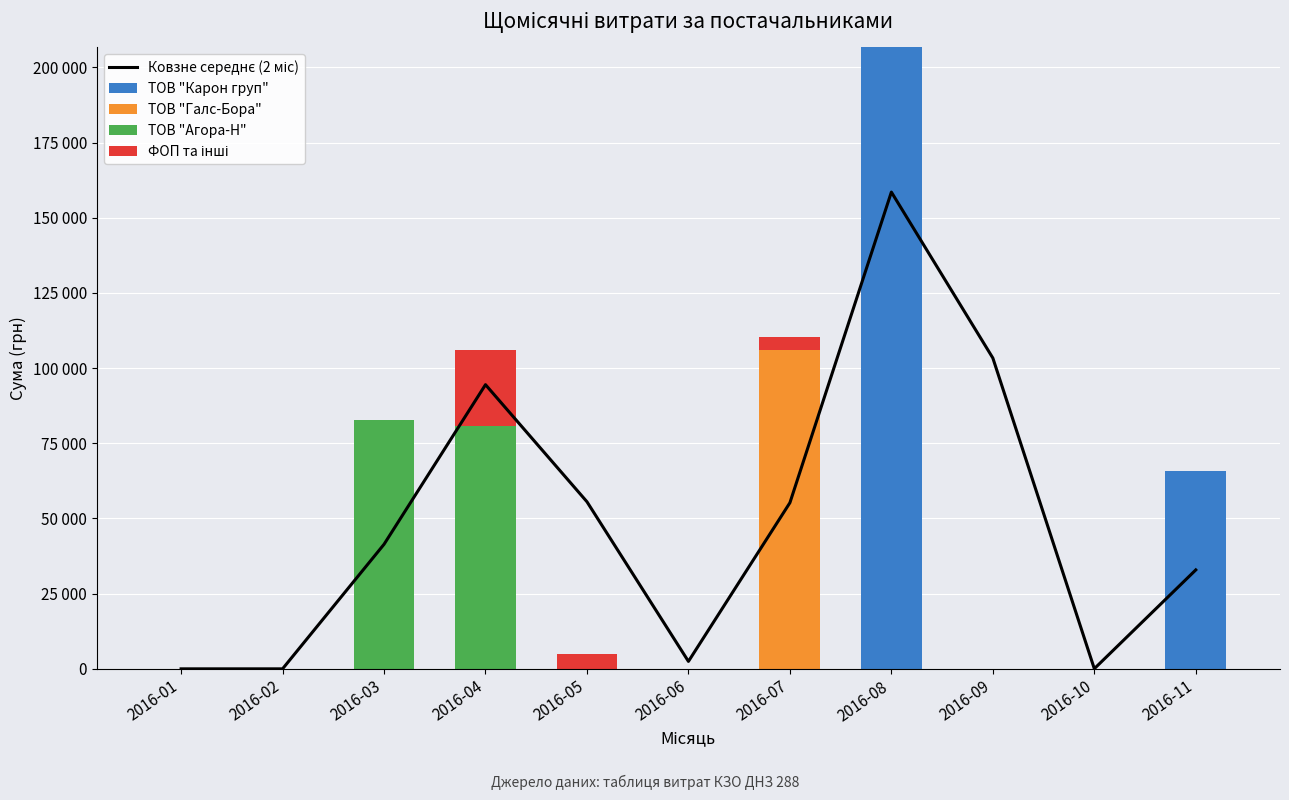

At which label does ФОП та інші reach its minimum?

2016-01